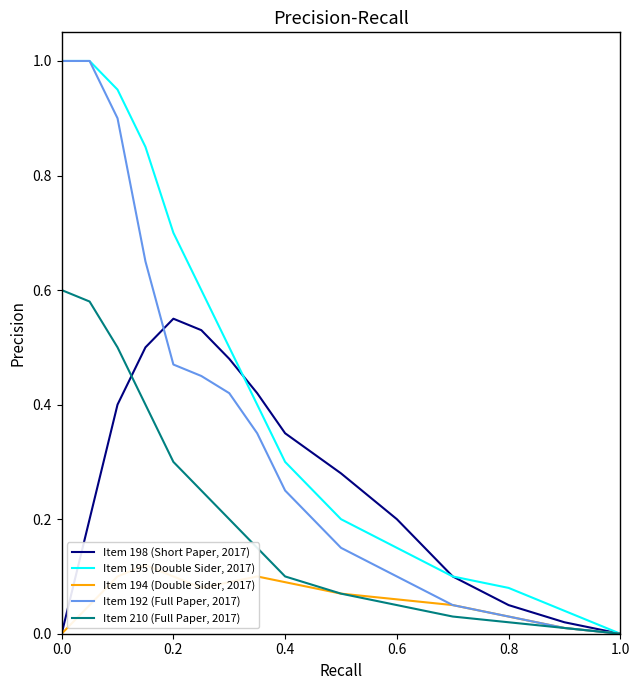

True or false: Item 192 (Full Paper, 2017) and Item 194 (Double Sider, 2017) cross at least once.

False